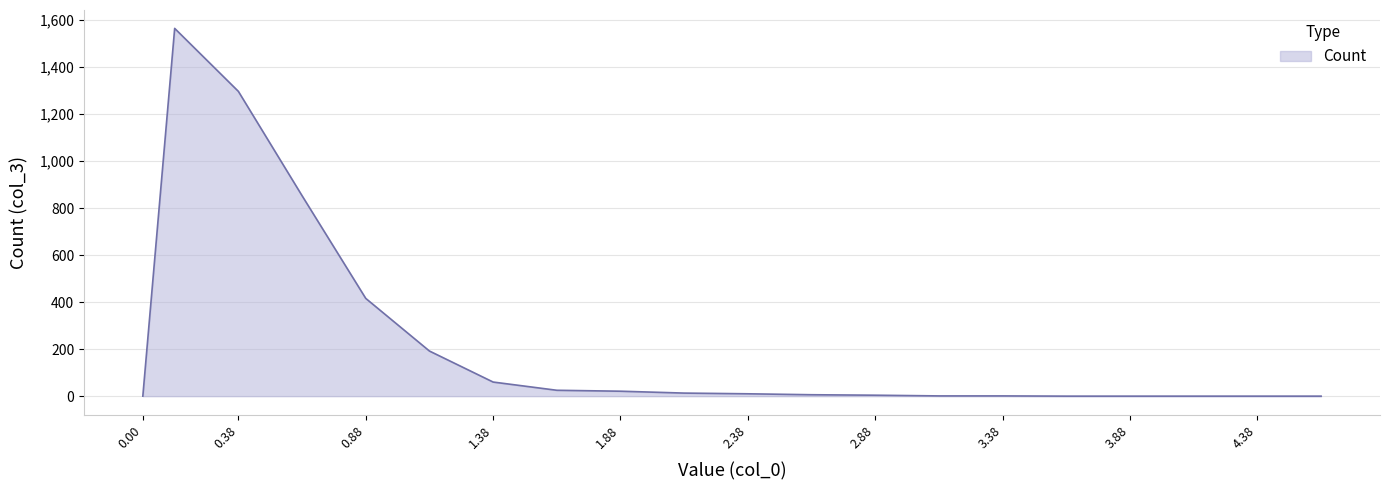

What is the maximum value shown in the chart?

1565